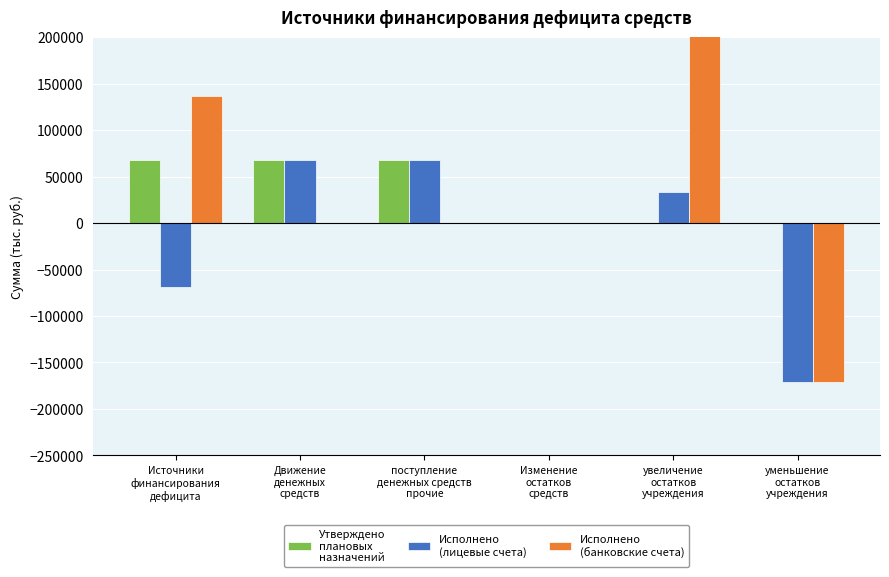

At увеличение
остатков
учреждения, list the series in order from largest to smallest.

Исполнено
(банковские счета), Исполнено
(лицевые счета), Утверждено
плановых
назначений